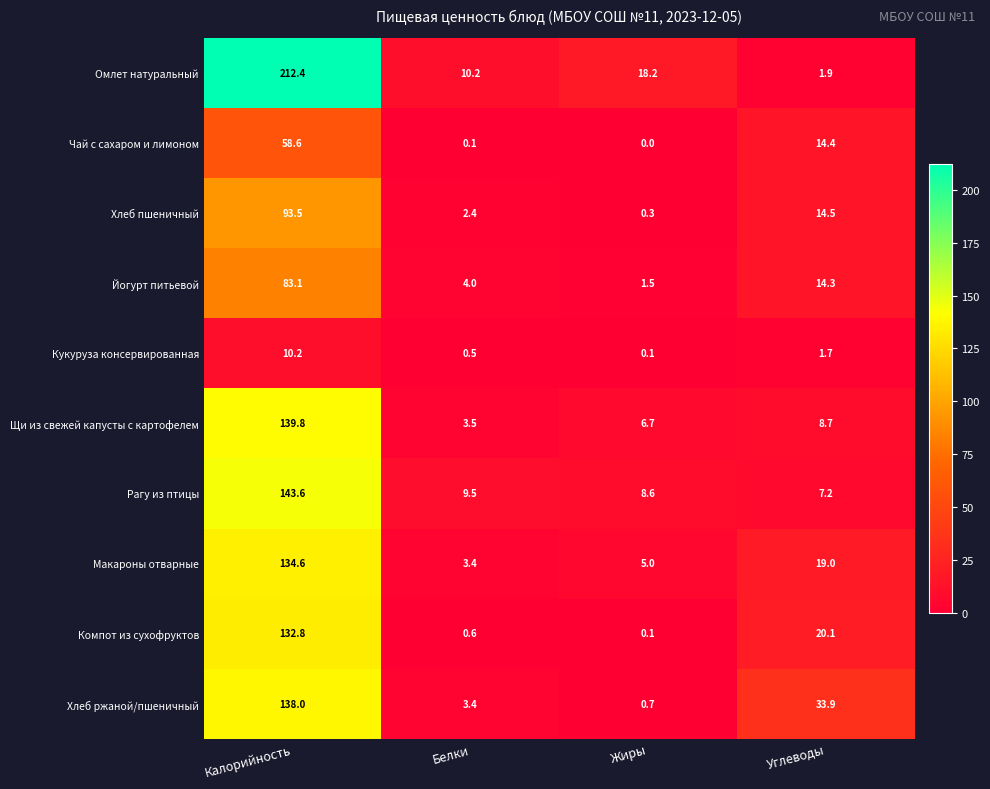

True or false: Рагу из птицы has a value of 4.0 at Углеводы.

False